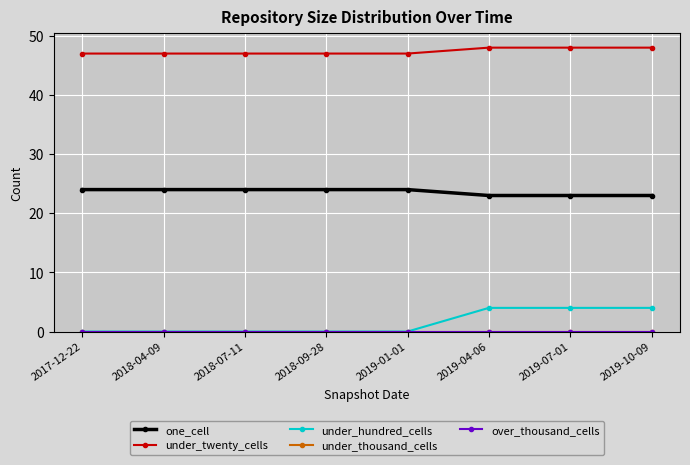

List the series in order of their peak value, highest first.

under_twenty_cells, one_cell, under_hundred_cells, under_thousand_cells, over_thousand_cells